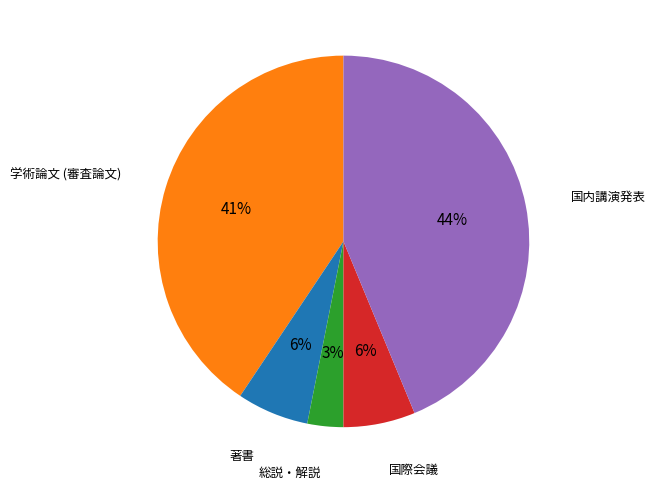

Is there a majority slice in this chart?

No